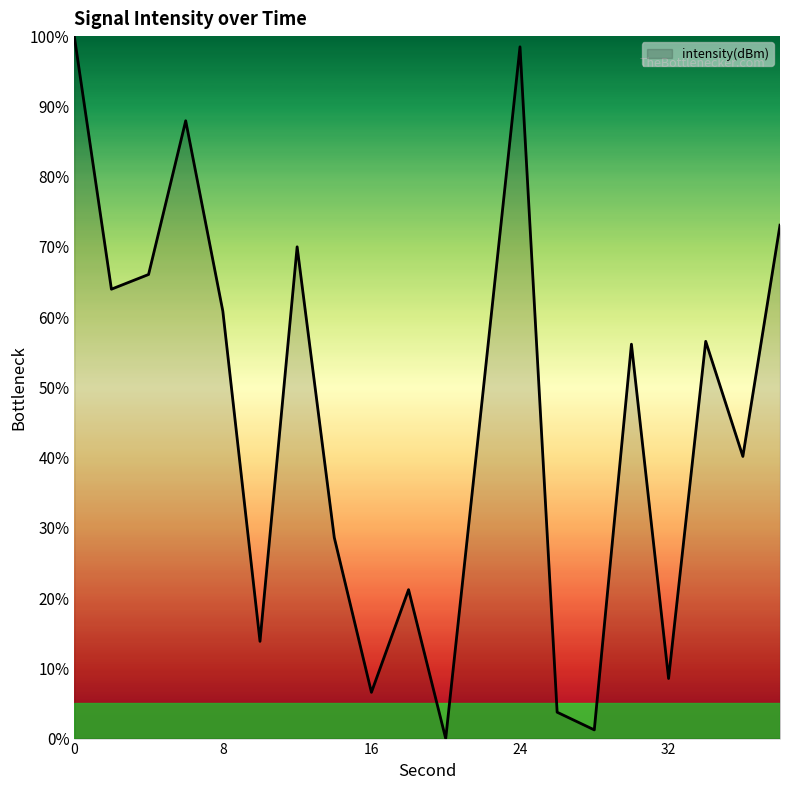

What is the greatest value displayed?

100.0